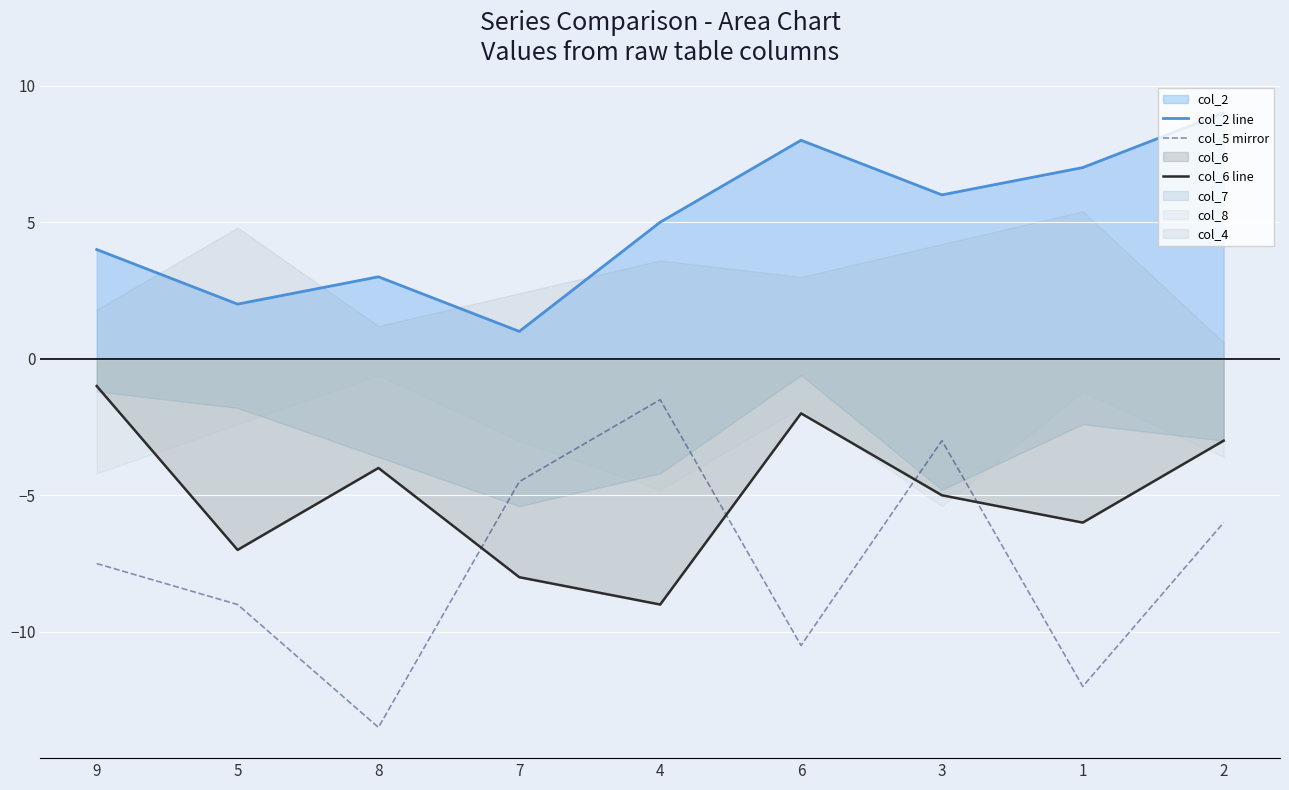

What is the total value across all series at 6?

-4.5